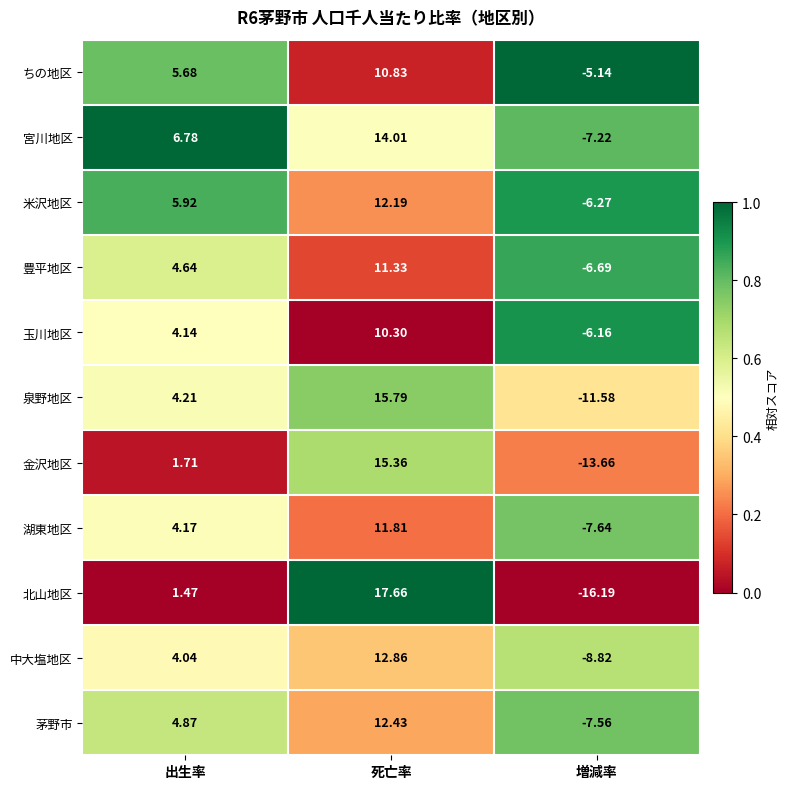

Rank the series by their maximum value, from highest to lowest.

北山地区, 泉野地区, 金沢地区, 宮川地区, 中大塩地区, 茅野市, 米沢地区, 湖東地区, 豊平地区, ちの地区, 玉川地区